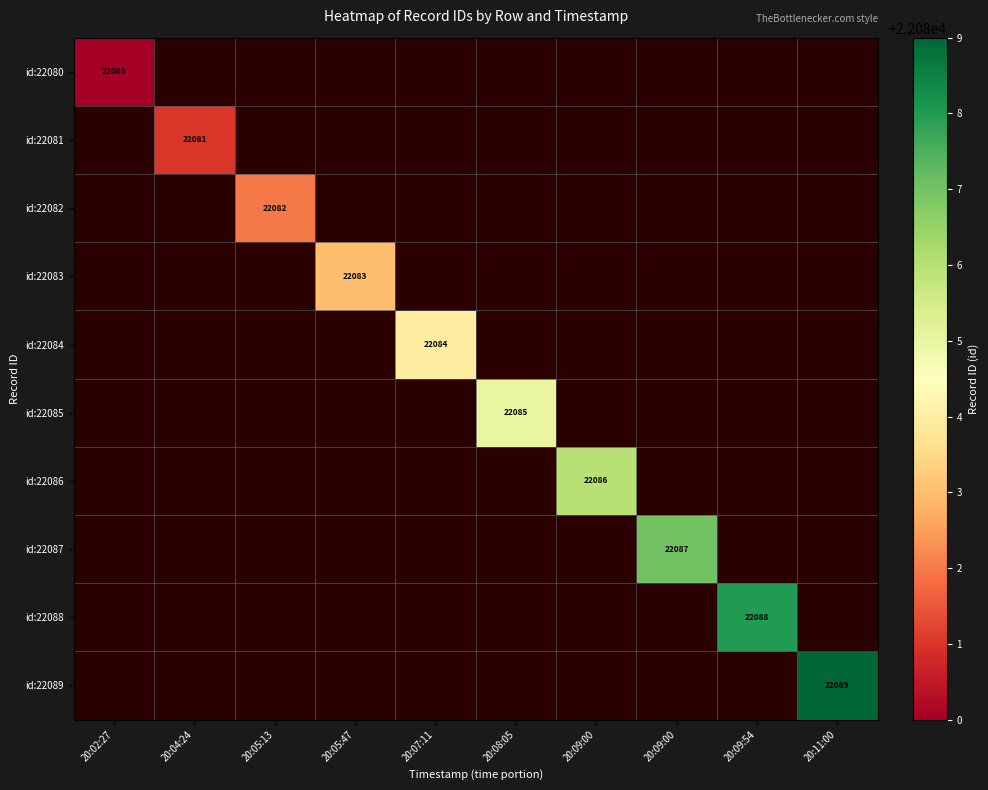

How many values in id:22083 are above zero?

1